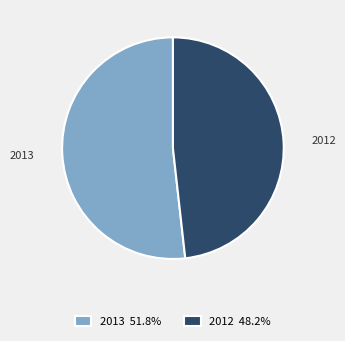

Is it true that 2012 is 58% of the pie?

False